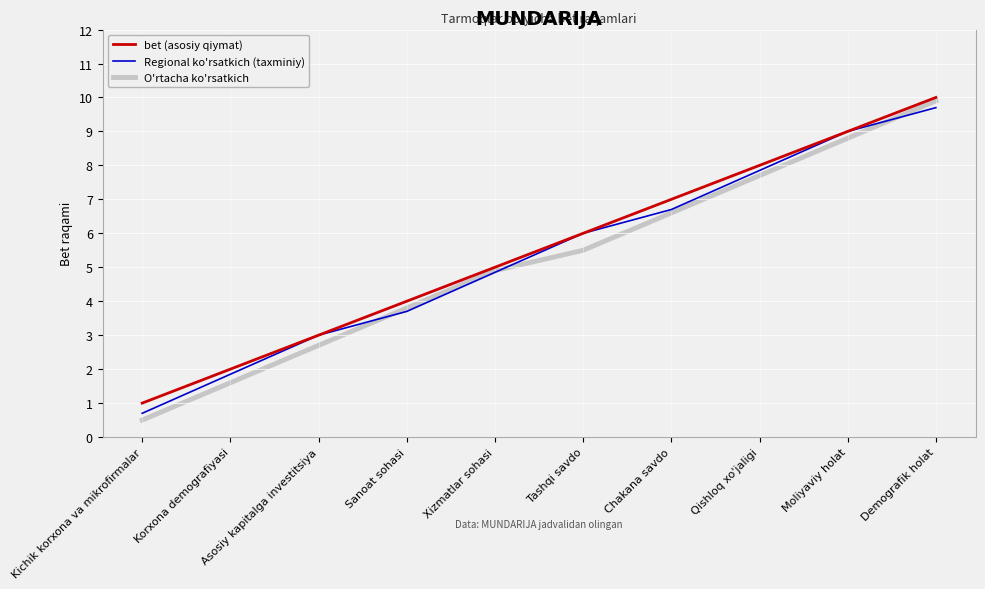

What is the average value of the O'rtacha ko'rsatkich series?

5.2